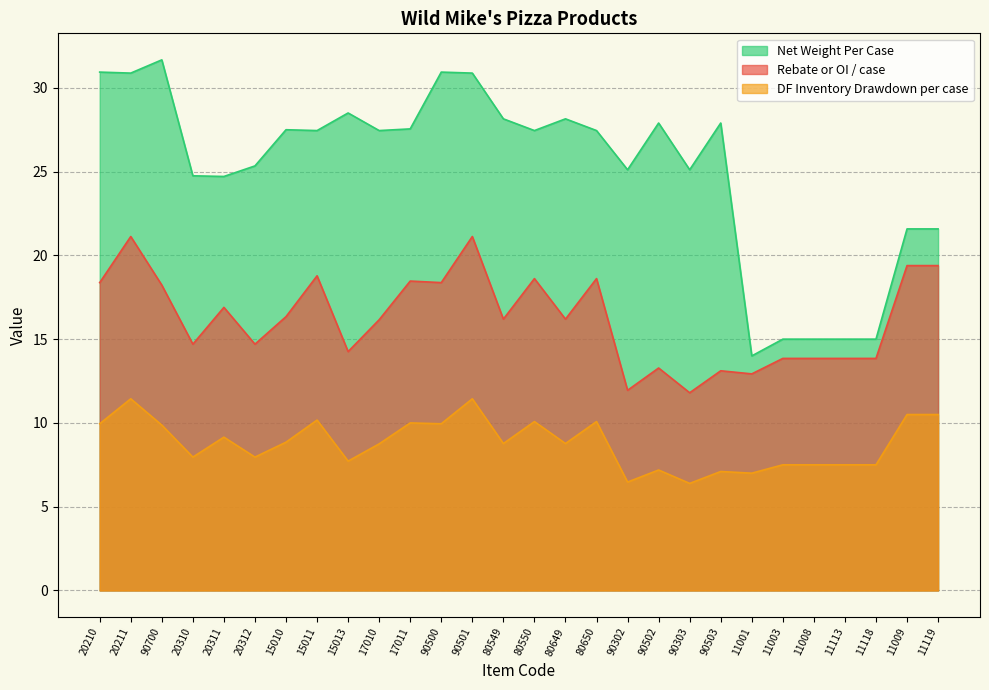

At which category does the chart reach its peak across all series?

90700